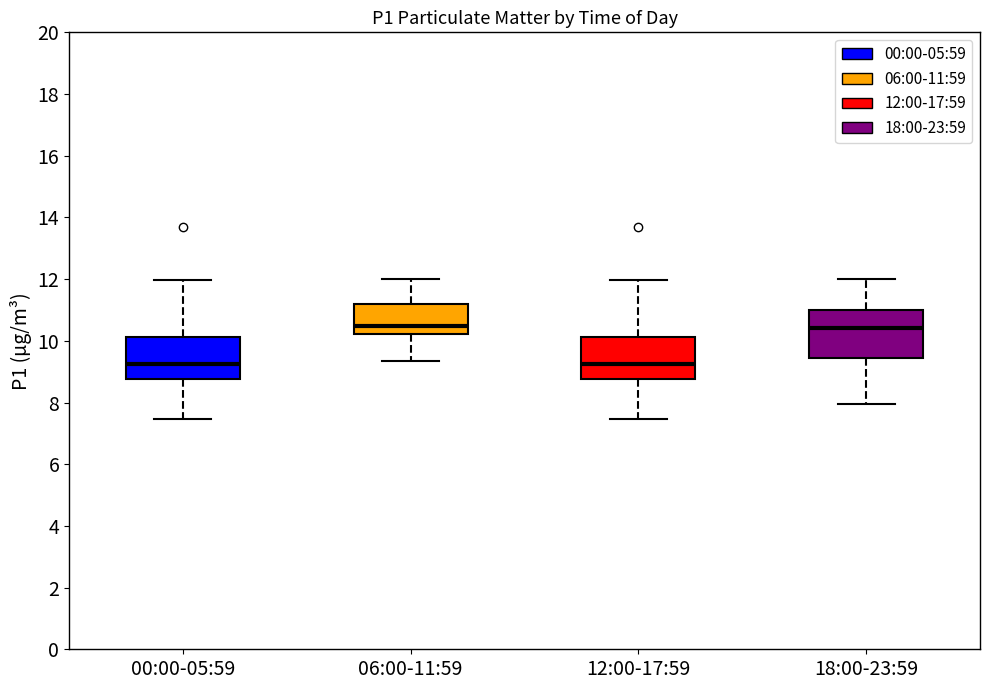

Where does the upper whisker of the box for 00:00-05:59 end on the y-axis? The values are not printed on the chart, so give them approximately, as read against the axis.

12.0